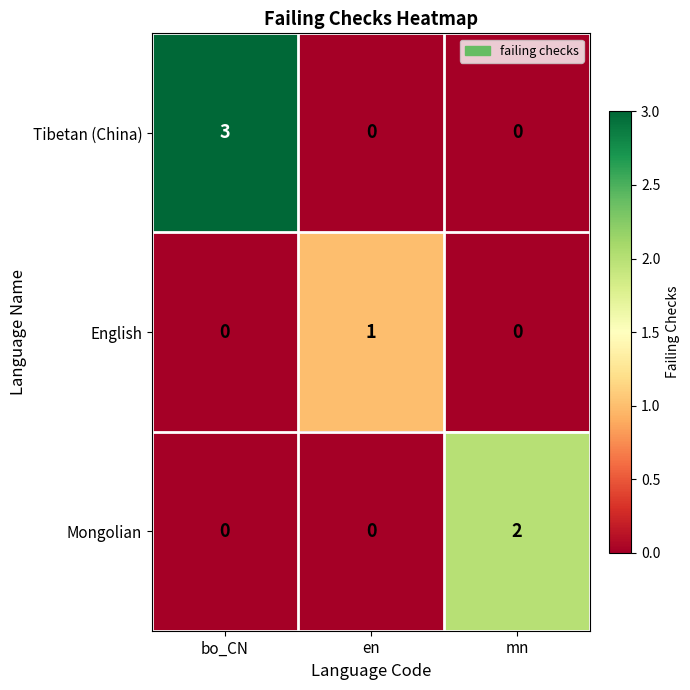

What is the maximum value shown in the chart?

3